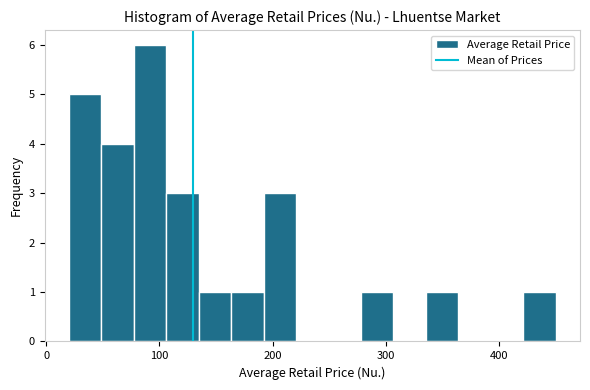

Around what value on the x-axis is the tallest bar? Give the approximate position of its centre, as read against the axis.

90